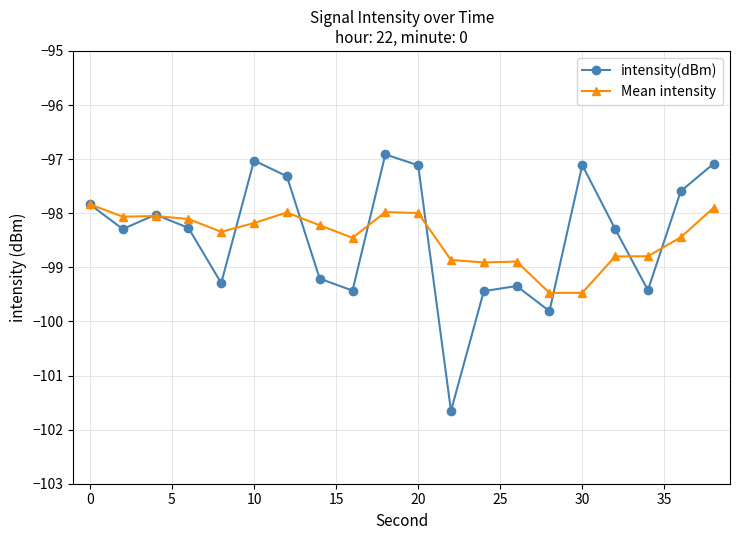

How many interior local peaks does the intensity(dBm) series have?

5